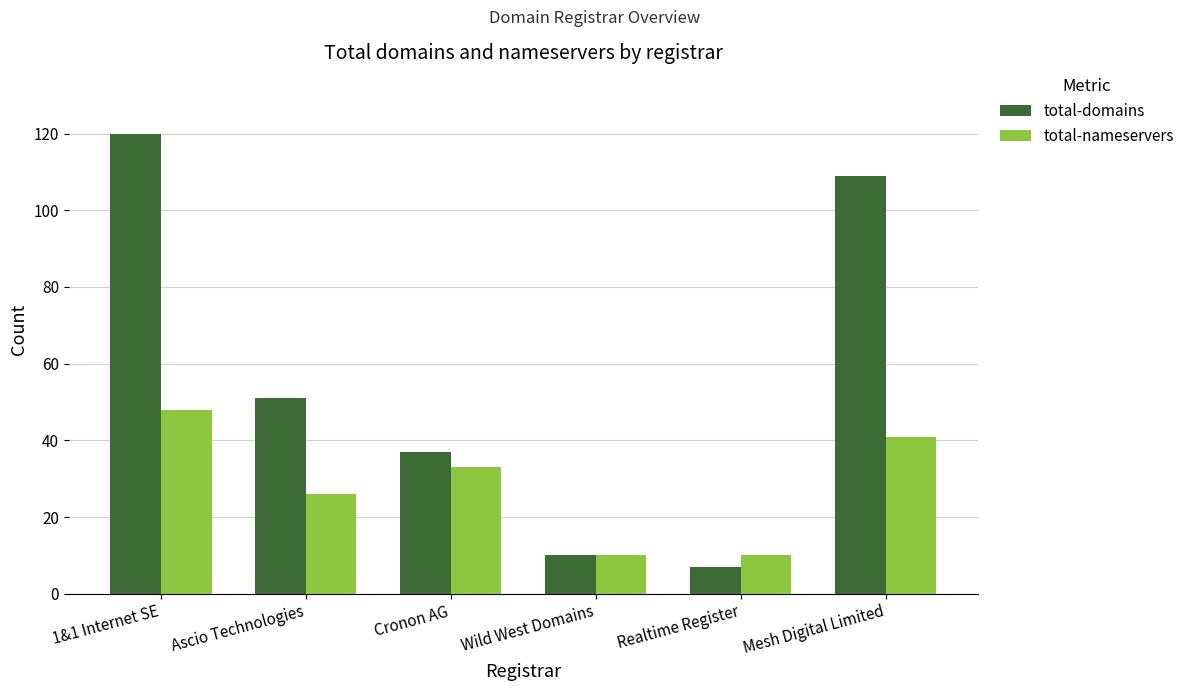

What is the difference between the highest and lowest values at Realtime Register?

3